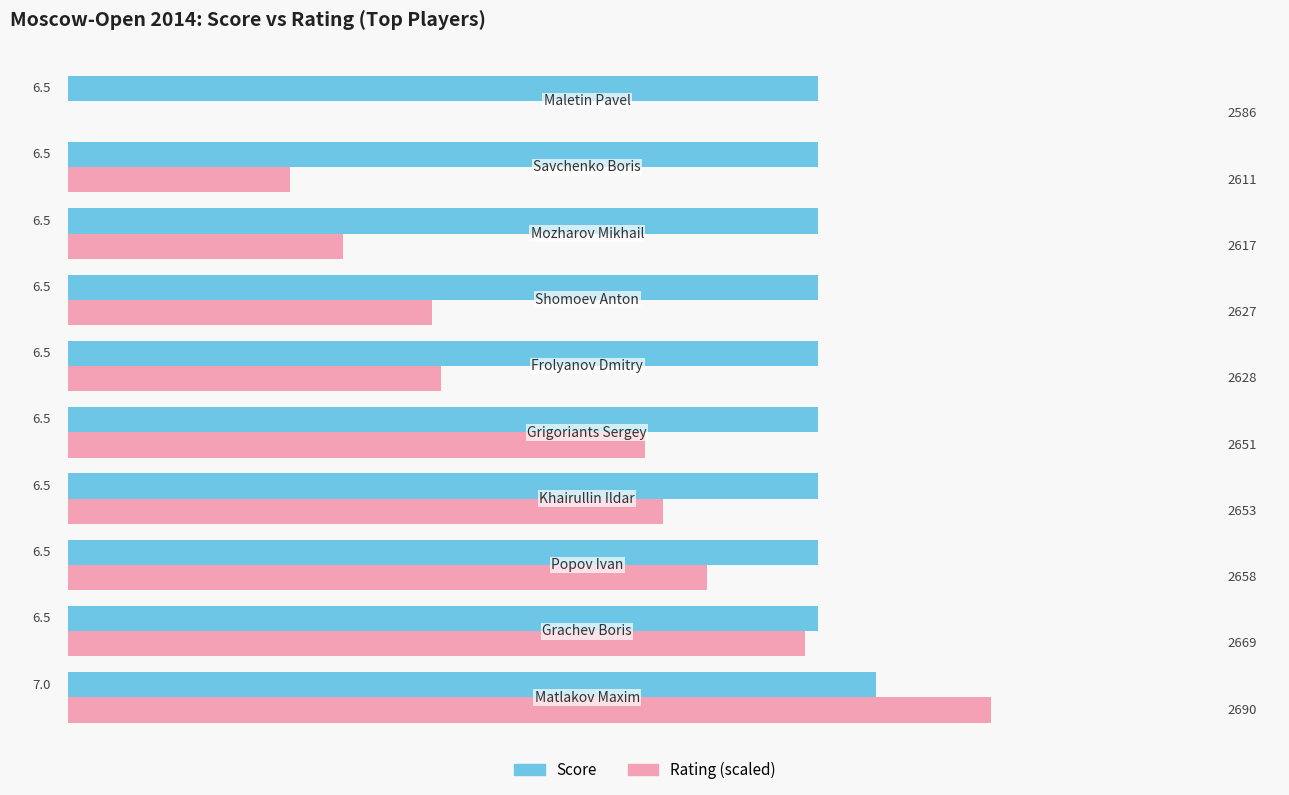

Which series has the largest total across all categories?

Score